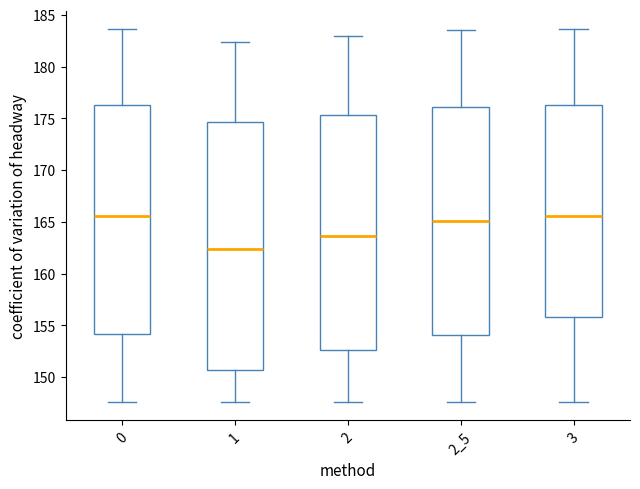

Reading left to right, transcribe this box plot: for each box, give where its median line is, the range the box spans, and where its two whiskers end, as read against the y-axis. The values are not printed on the chart, so give them approximately, as read against the axis.

0: median 165.5, box 154.0 to 176.0, whiskers 147.5 to 183.5
1: median 162.5, box 150.5 to 174.5, whiskers 147.5 to 182.5
2: median 163.5, box 152.5 to 175.5, whiskers 147.5 to 183.0
2_5: median 165.0, box 154.0 to 176.0, whiskers 147.5 to 183.5
3: median 165.5, box 156.0 to 176.5, whiskers 147.5 to 183.5